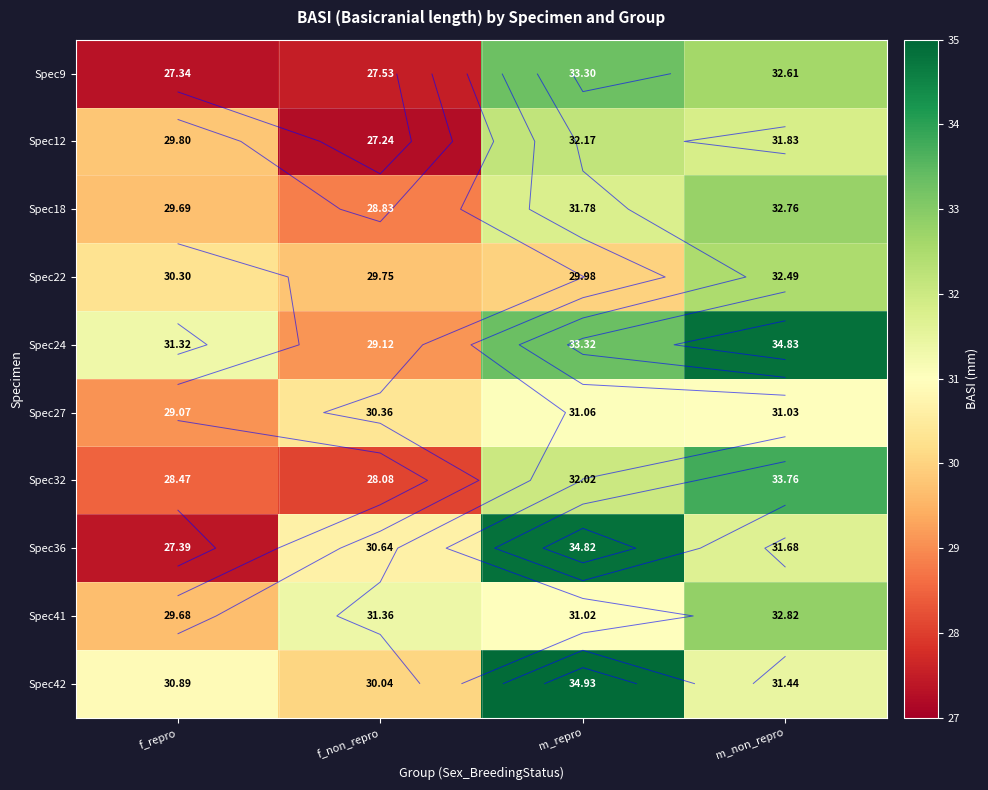

What is the spread (max minus min) of values at f_repro?

4.0